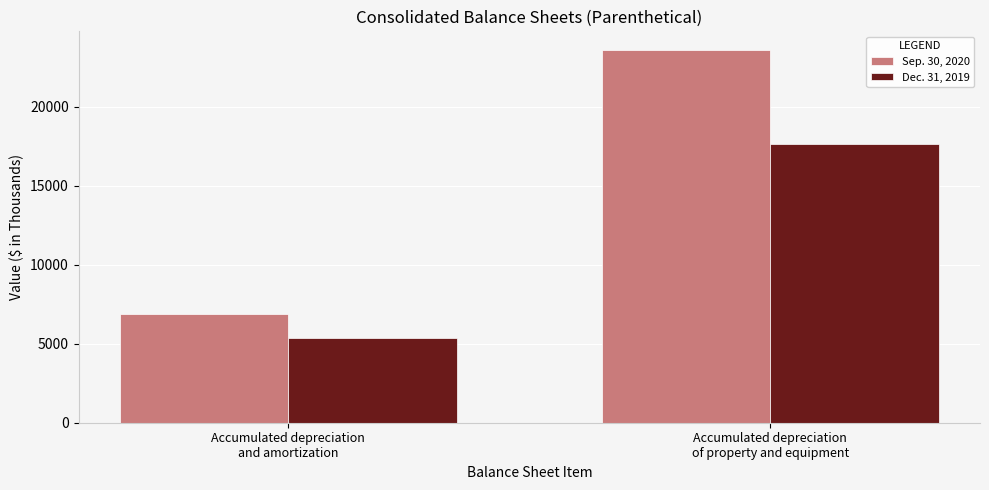

Does the chart contain stacked bars?

No